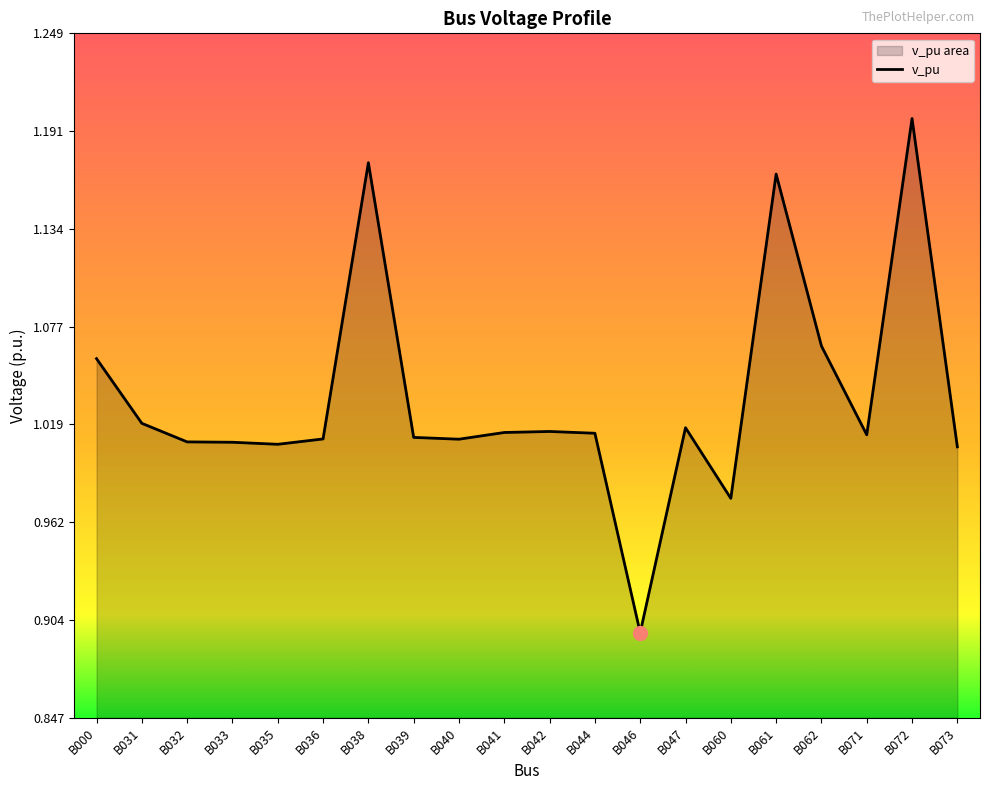

What is the greatest value displayed?

1.2